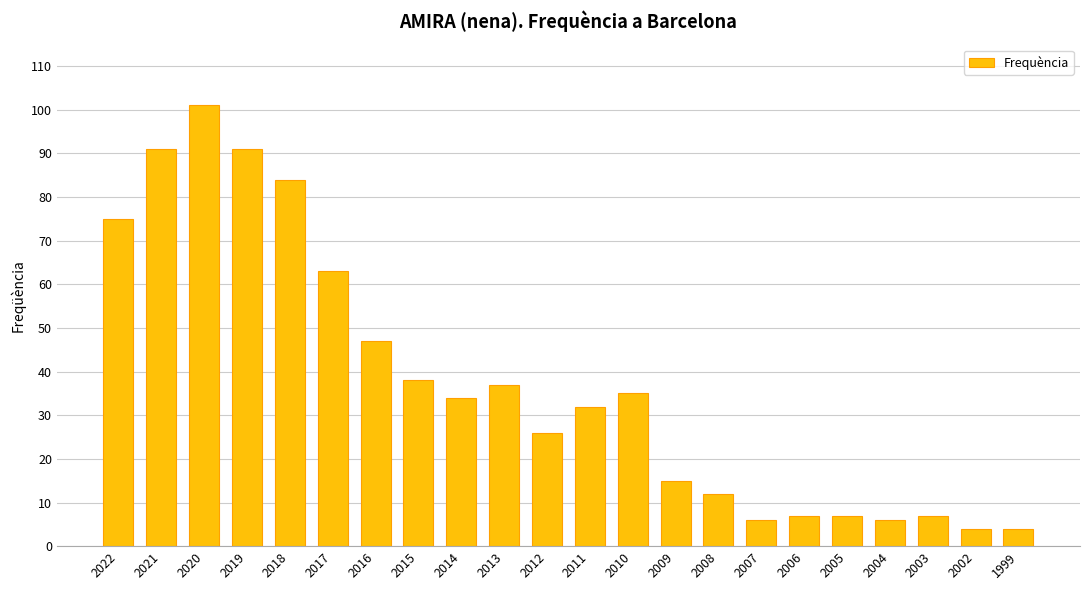

Where is the data nearest to the value 52?

2016